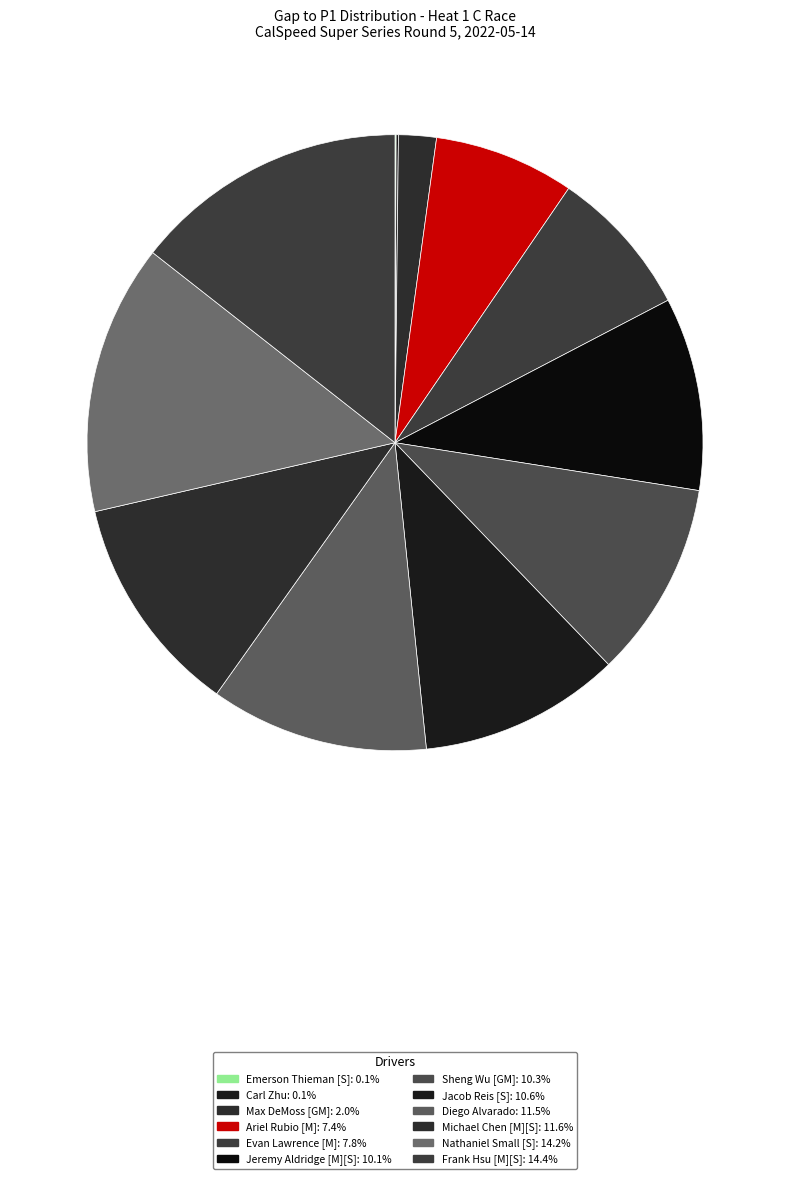

To the nearest percent, what is the combined percentage of Carl Zhu and Jeremy Aldridge [M][S]?

10%